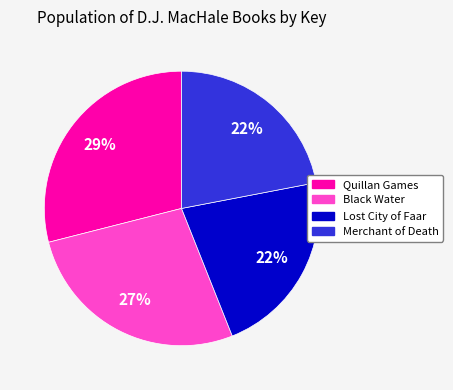

True or false: Merchant of Death accounts for 30% of the total.

False